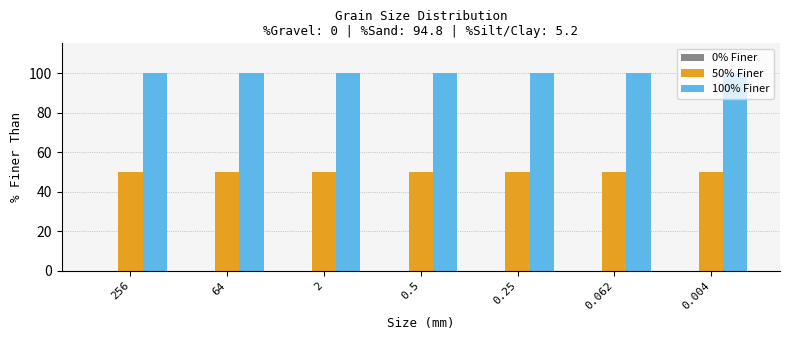

The 100% Finer series shows 100 at 256. True or false?

True